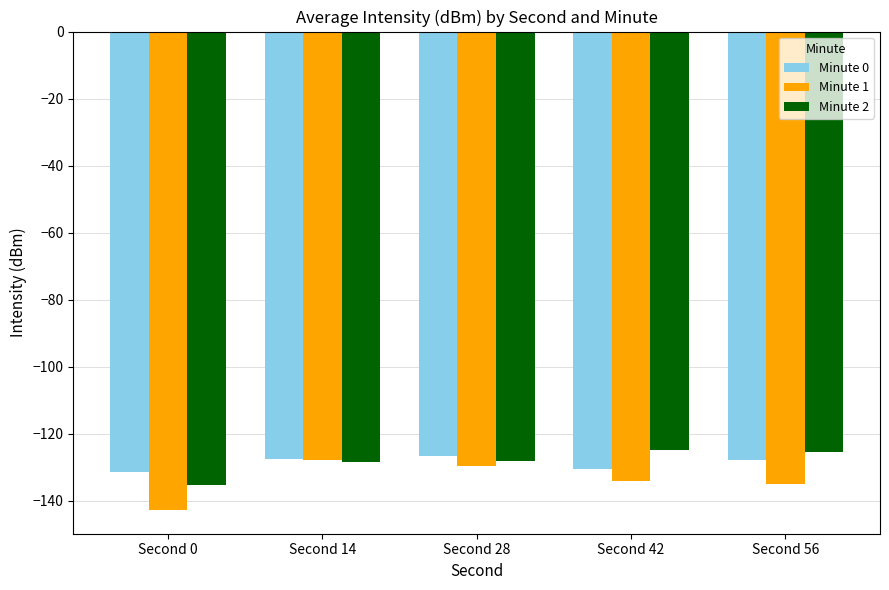

How many bars are there in total?

15